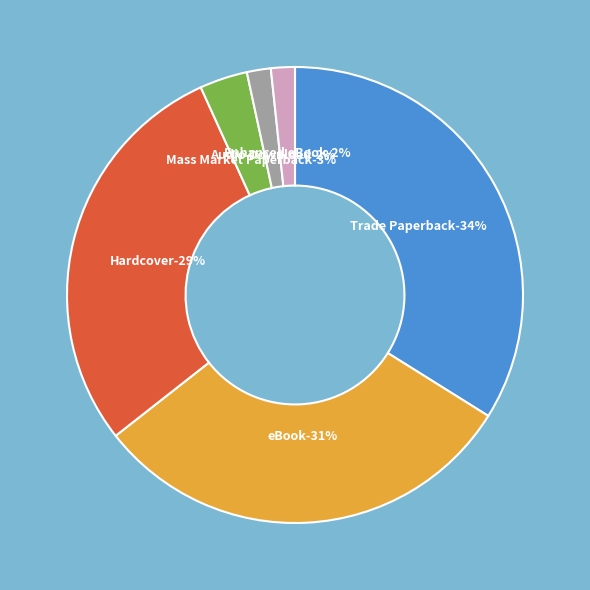

Is it true that Audio Download is 2% of the pie?

True